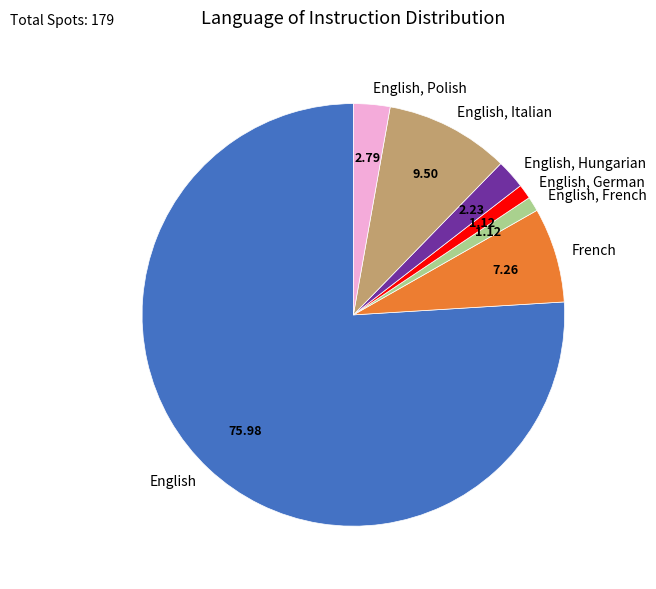

Do French and English, Polish together represent more than half of the pie?

No